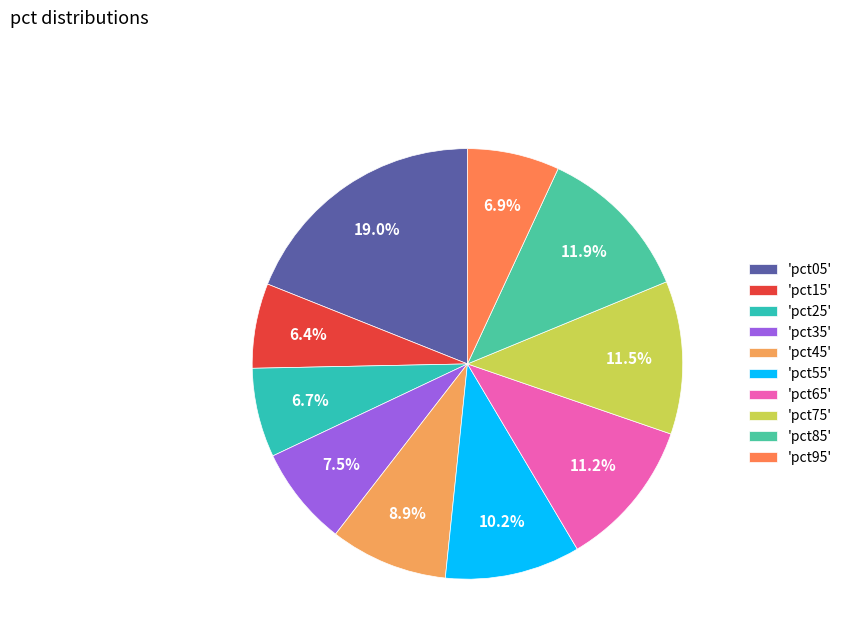

Count the number of slices in the pie.

10